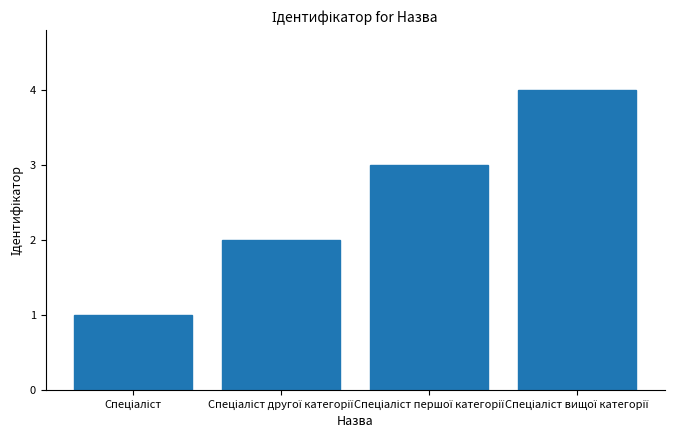

How many data points are less than 3?

2